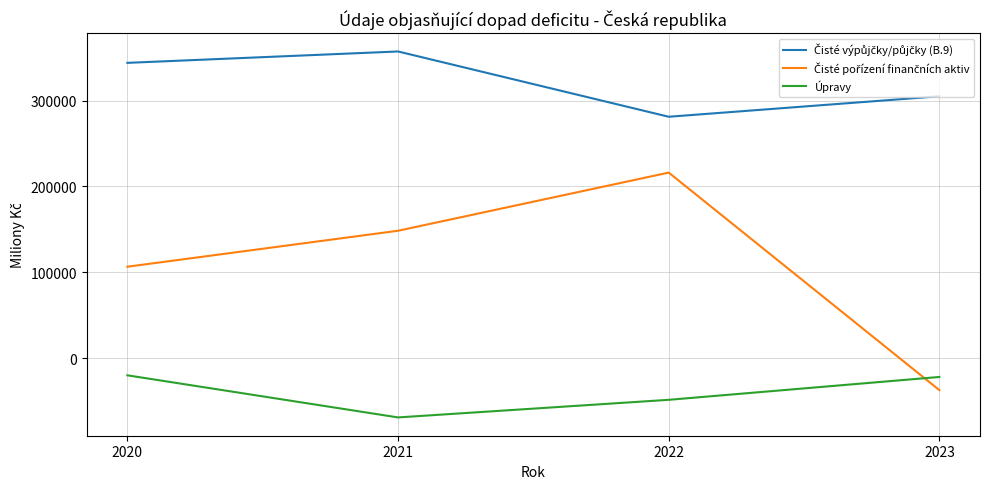

What is the difference between the maximum and second lowest values in the Úpravy series?

28539